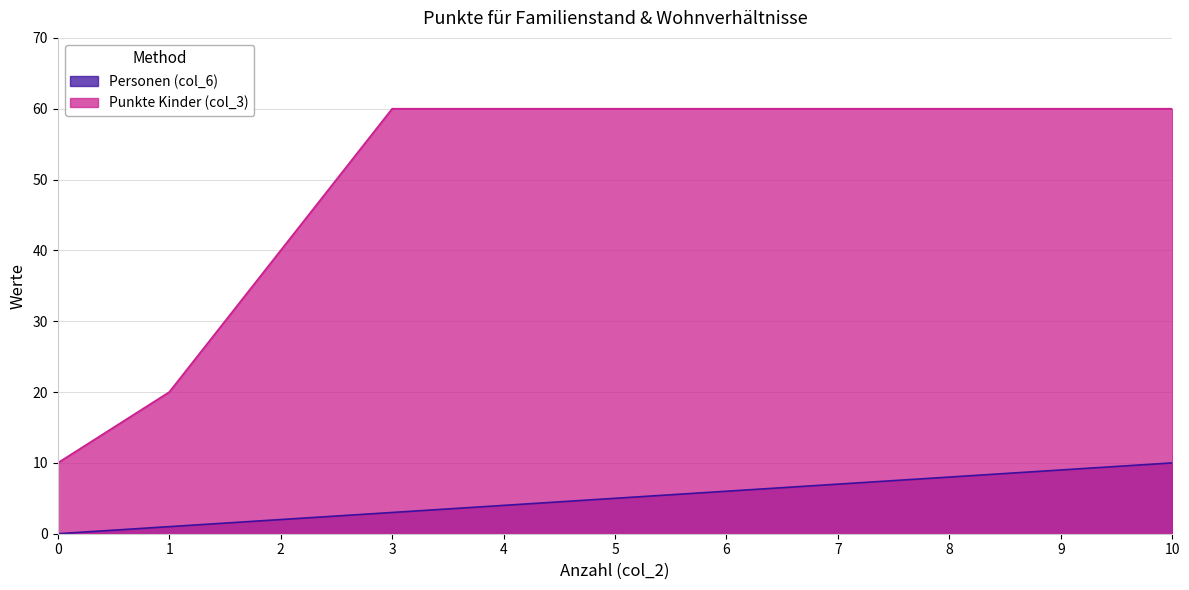

True or false: Punkte Kinder (col_3) and Personen (col_6) cross at least once.

False